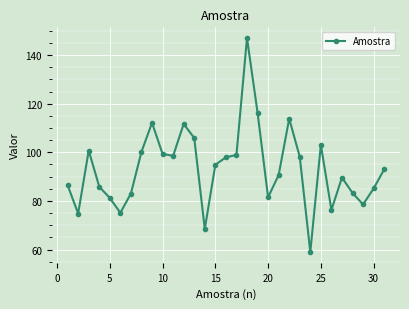

What is the average value?

93.2